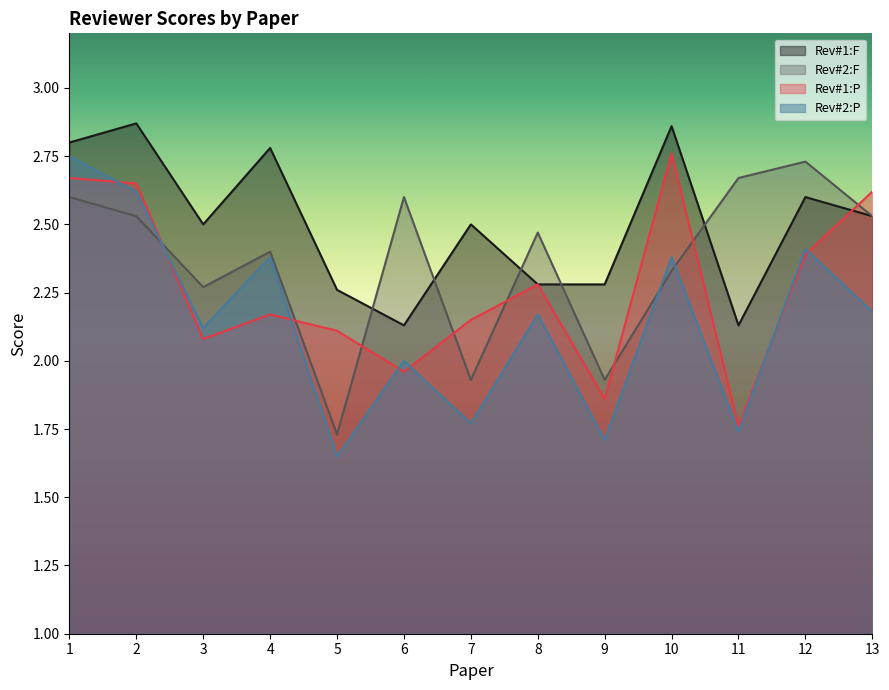

Reading right to left, transcribe all the data shown in this chart.

Rev#1:F: 13=2.5	12=2.6	11=2.1	10=2.9	9=2.3	8=2.3	7=2.5	6=2.1	5=2.3	4=2.8	3=2.5	2=2.9	1=2.8
Rev#2:F: 13=2.5	12=2.7	11=2.7	10=2.3	9=1.9	8=2.5	7=1.9	6=2.6	5=1.7	4=2.4	3=2.3	2=2.5	1=2.6
Rev#1:P: 13=2.6	12=2.4	11=1.8	10=2.8	9=1.9	8=2.3	7=2.1	6=2.0	5=2.1	4=2.2	3=2.1	2=2.6	1=2.7
Rev#2:P: 13=2.2	12=2.4	11=1.7	10=2.4	9=1.7	8=2.2	7=1.8	6=2.0	5=1.6	4=2.4	3=2.1	2=2.6	1=2.8